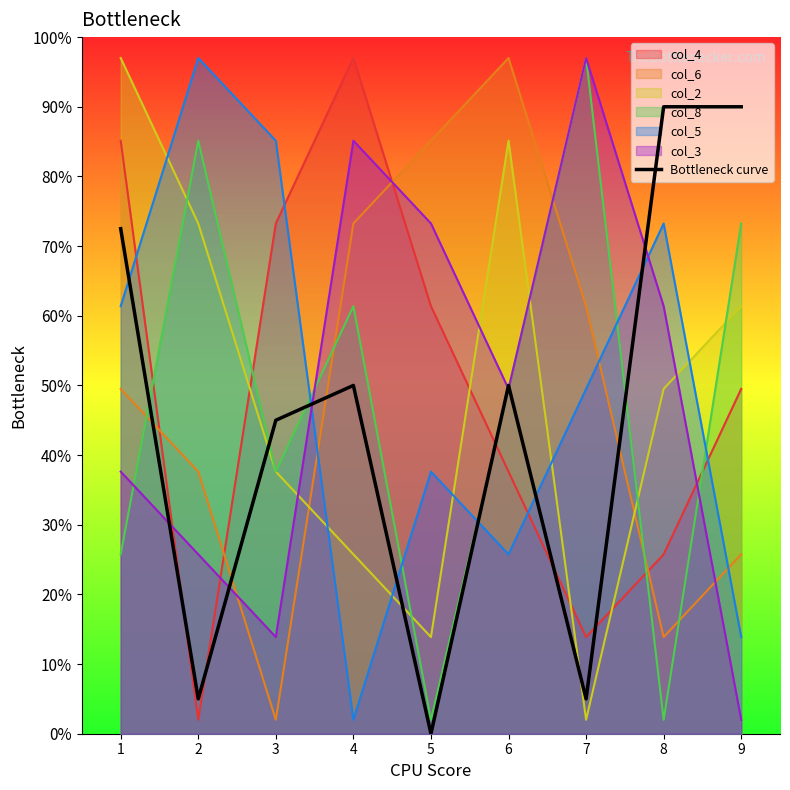

Which has a higher value, 5 or 1?

1